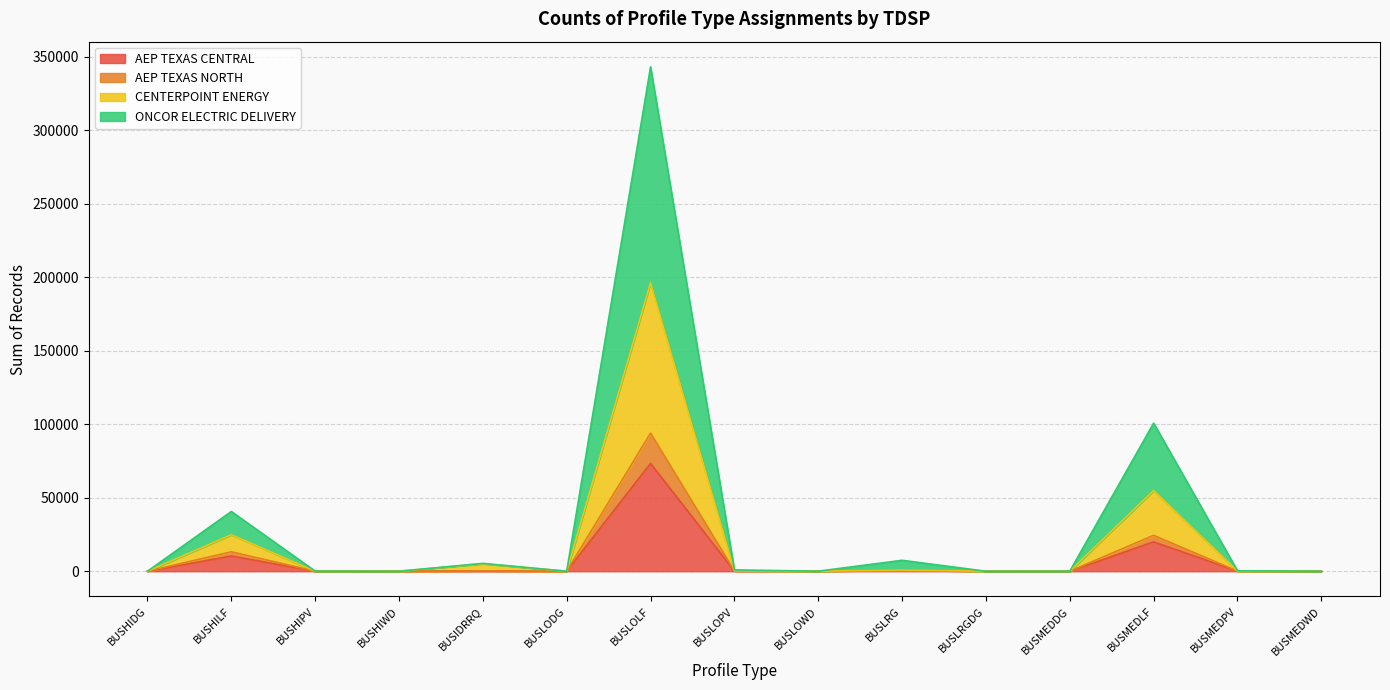

What is the sum of all CENTERPOINT ENERGY values?

282477